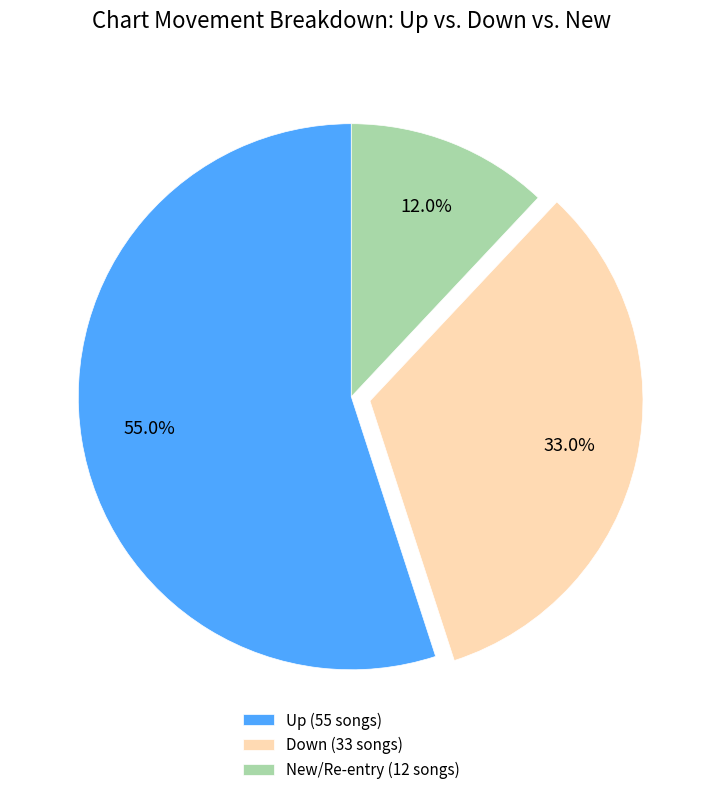

Which category has the smallest portion of the pie?

New/Re-entry (12 songs)